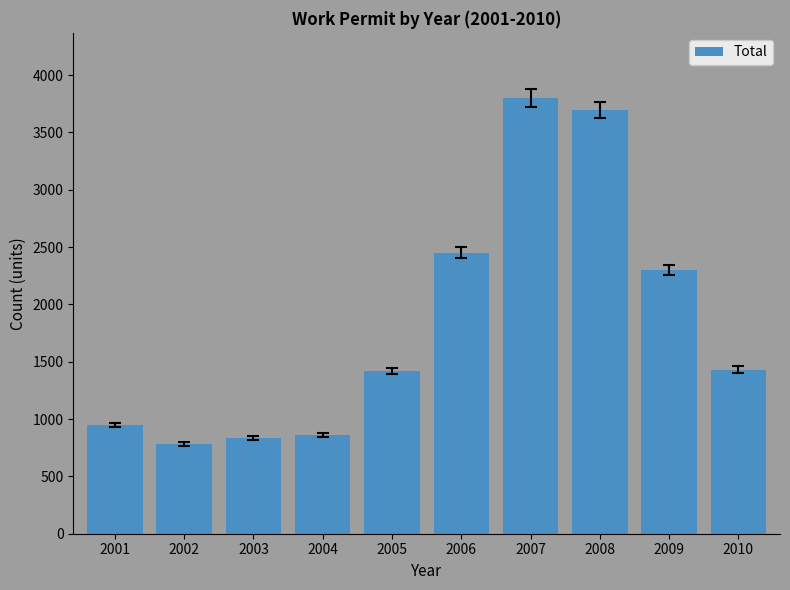

How many values are below 1431?

5